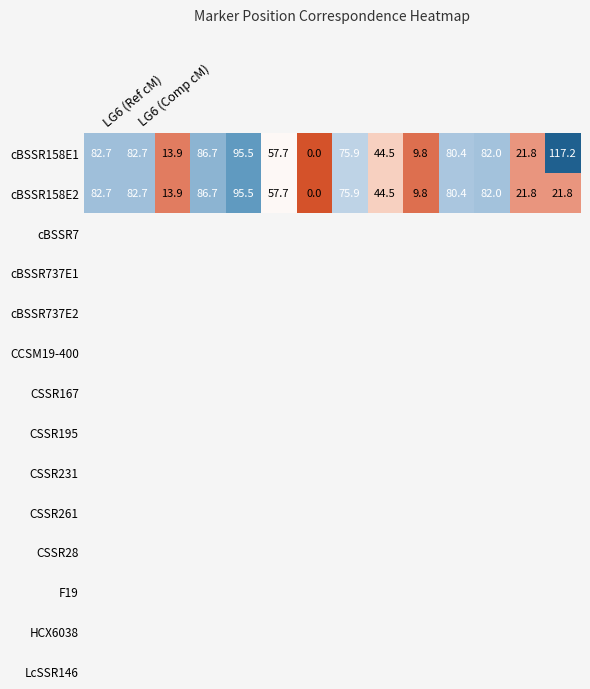

What is the maximum value shown in the chart?

117.2